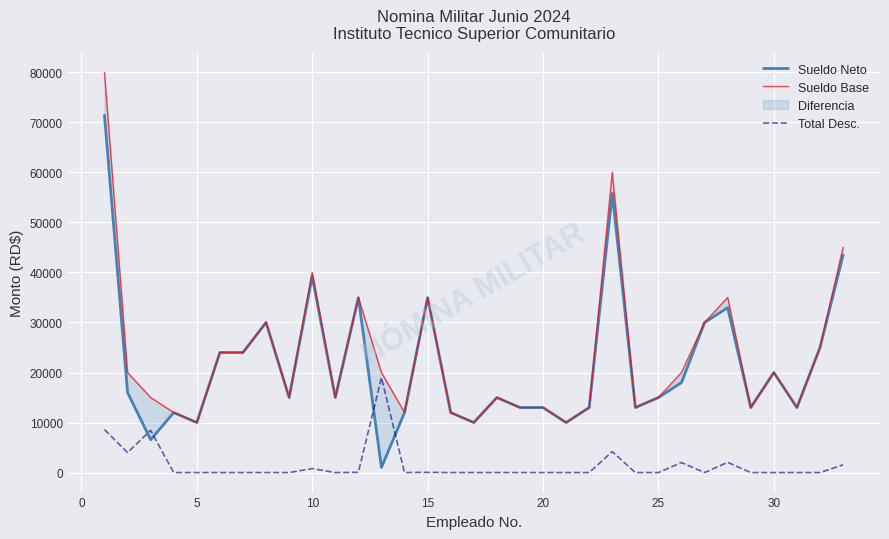

What is the value of the Sueldo Neto point at the 22nd from the left?

13000.0